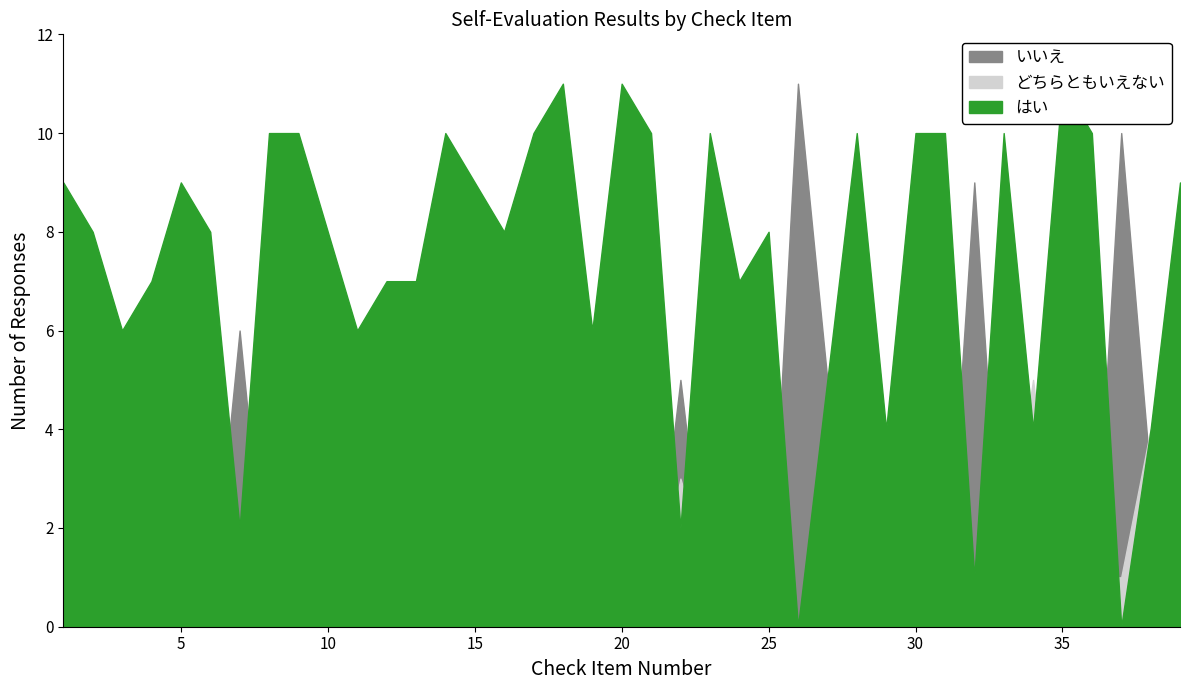

What is the value of the どちらともいえない point at the 27th from the left?

1